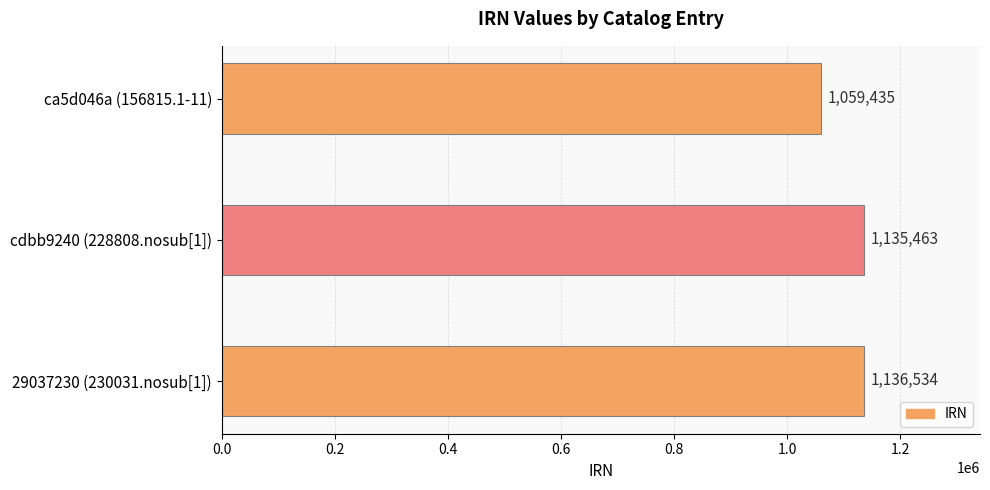

The chart shows a value of 248691 at cdbb9240 (228808.nosub[1]). True or false?

False